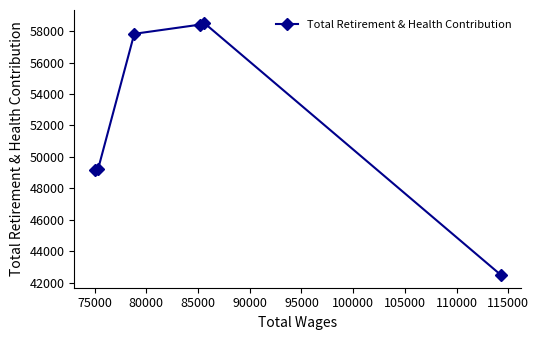

Count the number of categories in the chart.

6